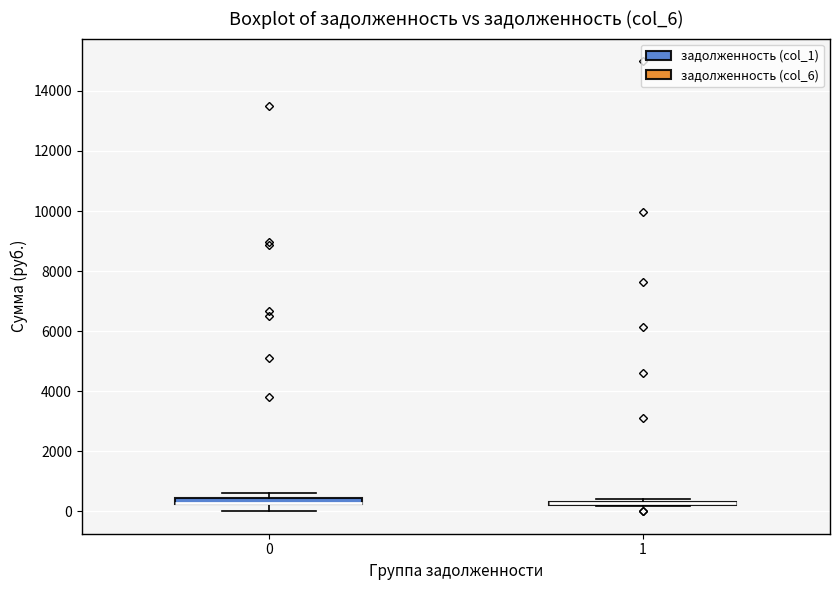

Where is the lower edge of the box at x = 1 on the y-axis? The values are not printed on the chart, so give them approximately, as read against the axis.

200